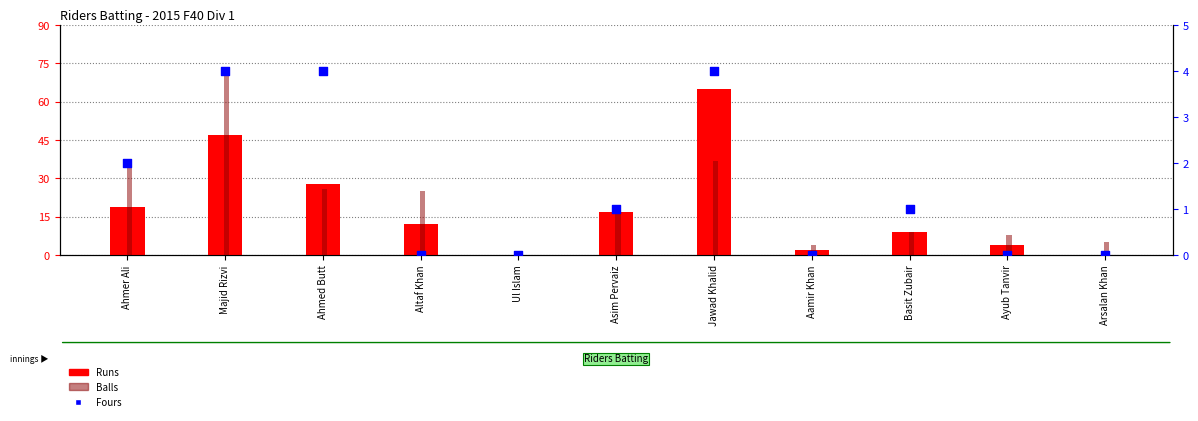

Which series has the largest Y range (max minus min)?

Balls